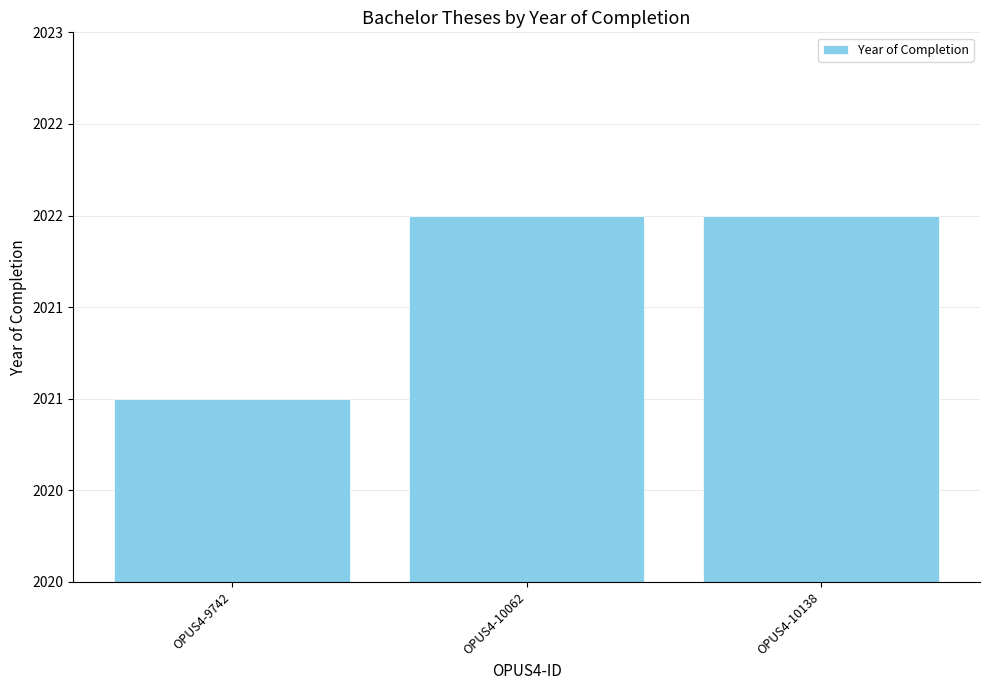

List the labels in order of value, smallest first.

OPUS4-9742, OPUS4-10062, OPUS4-10138